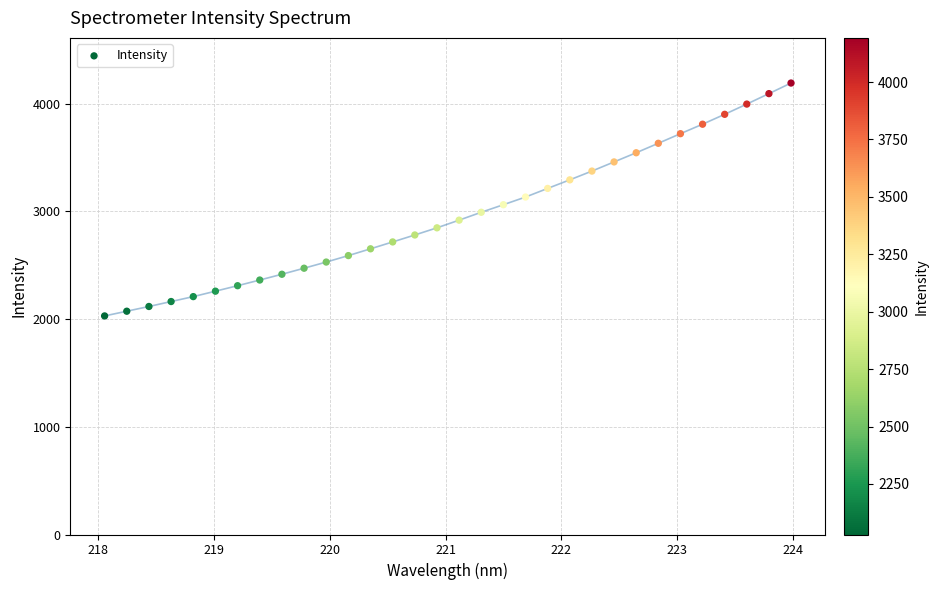

What is the range of X values (max minus min)?

5.9